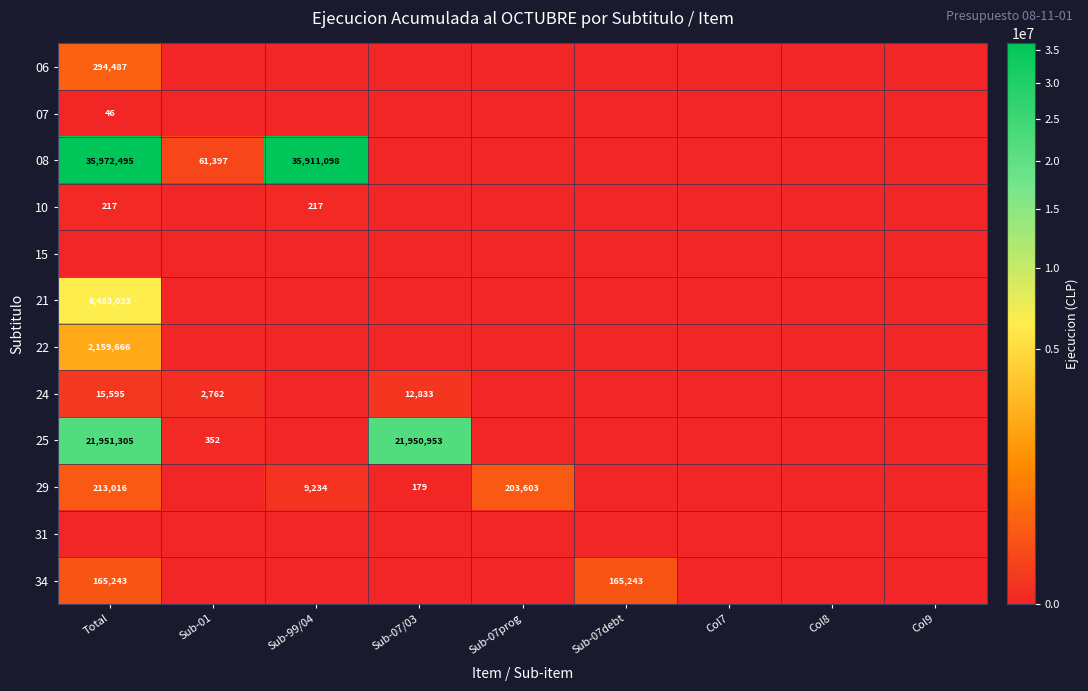

What is the difference between the 29 values at Sub-07/03 and Sub-99/04?

9055